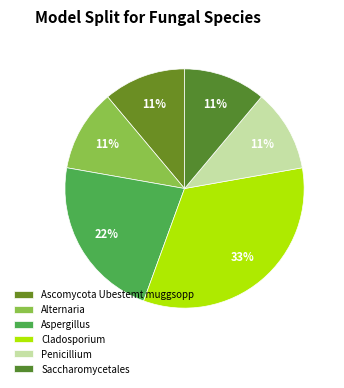

Does Aspergillus account for over 50% of the chart?

No